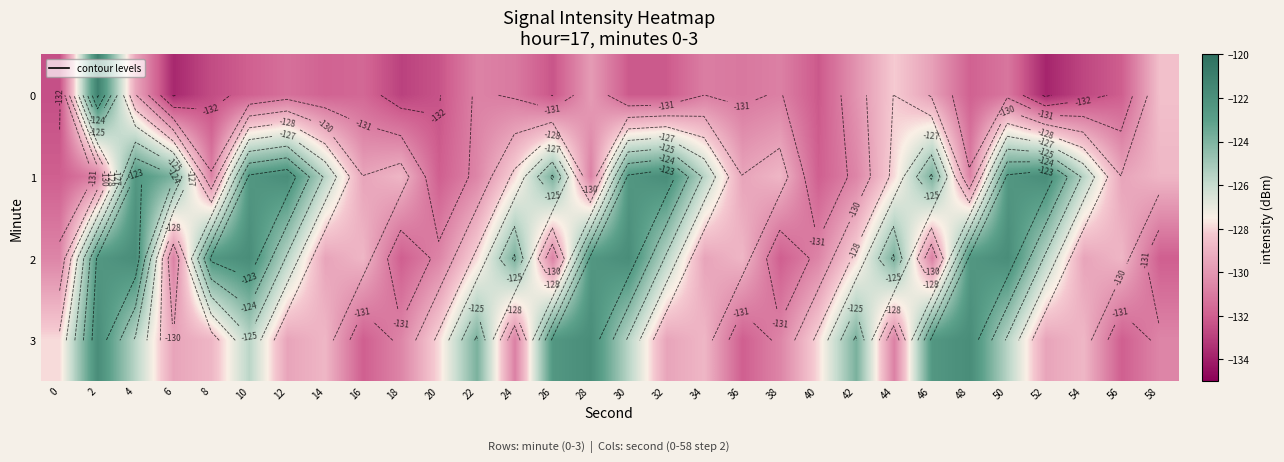

Count the number of categories in the chart.

30